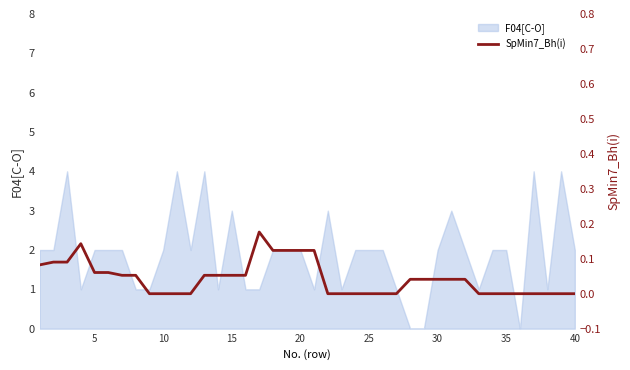

How many lines are shown in the chart?

1